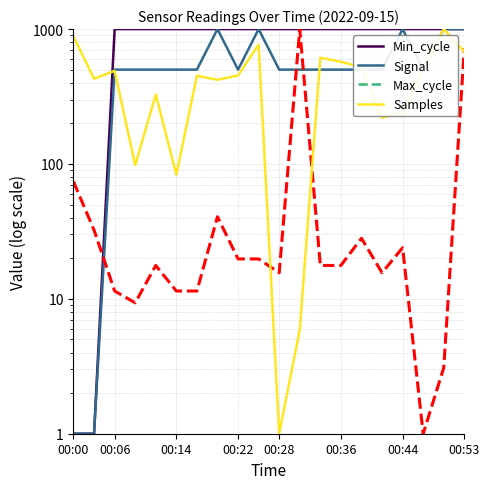

Reading right to left, list all the values displayed in this chart.

Min_cycle: 1000.0	1000.0	1000.0	1000.0	1000.0	1000.0	1000.0	1000.0	1000.0	1000.0	1000.0	1000.0	1000.0	1000.0	1000.0	1000.0	1000.0	1000.0	1.0	1.0
Signal: 1000.0	1000.0	500.5	1000.0	500.5	500.5	500.5	500.5	500.5	500.5	1000.0	500.5	1000.0	500.5	500.5	500.5	500.5	500.5	1.0	1.0
Max_cycle: 718.4	3.1	1.0	23.9	15.6	28.1	17.7	17.7	1000.0	15.6	19.8	19.8	40.6	11.4	11.4	17.7	9.3	11.4	32.3	74.0
Samples: 679.2	1000.0	505.3	239.6	220.2	521.2	572.0	613.1	5.9	1.0	766.8	453.1	420.8	450.3	83.3	327.0	98.0	490.5	428.6	878.6